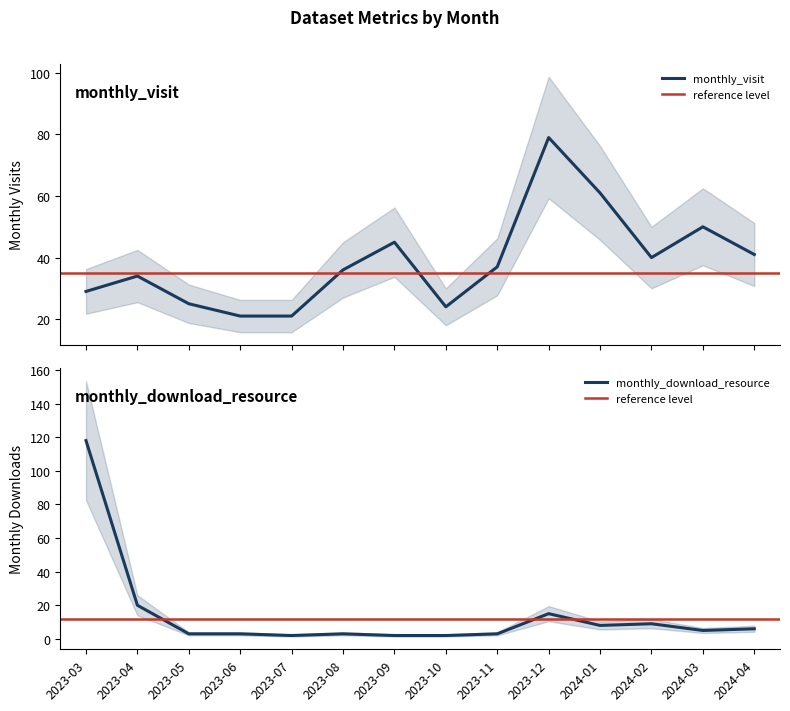

What is the difference between the monthly_download_resource values at 2024-02 and 2023-03?

109